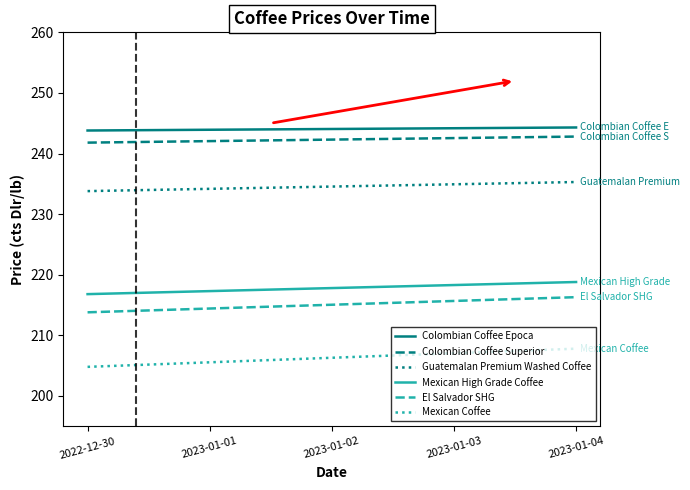

The value of Colombian Coffee Superior at 2023-01-02 is 242.3. True or false?

True